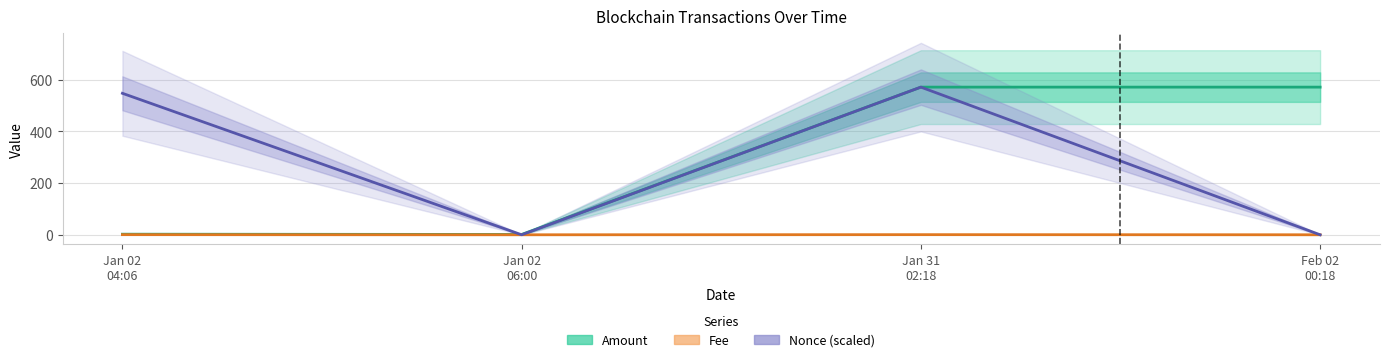

What position from the left is Feb 02
00:18?

4